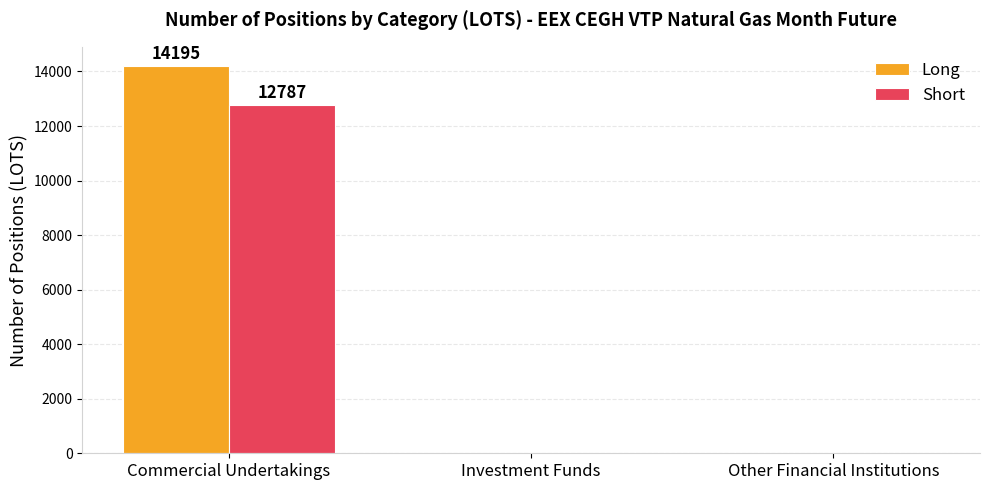

What is the approximate value of Long at Commercial Undertakings, to the nearest 10?

14200